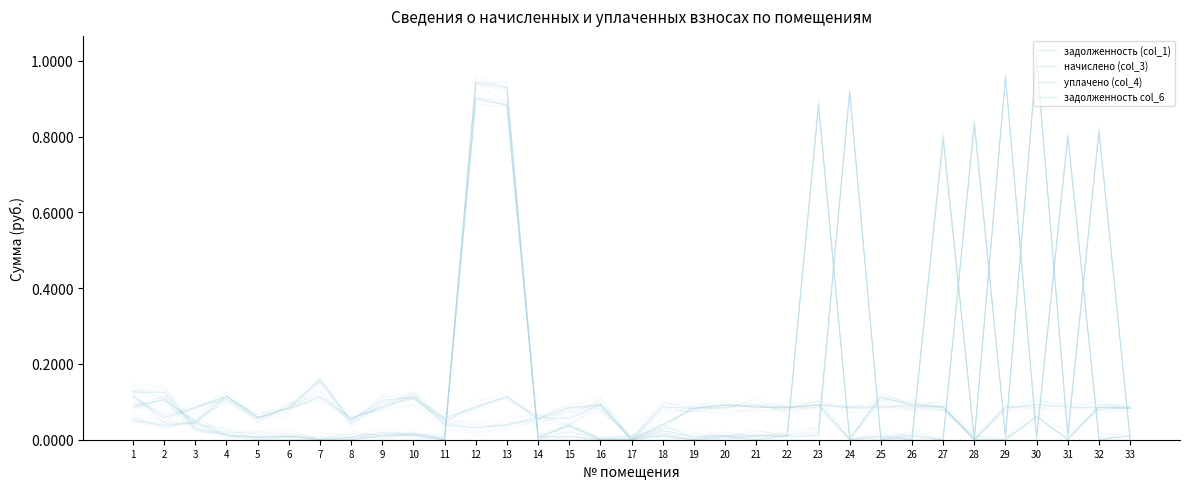

True or false: задолженность col_6 has more than 0 interior local peaks.

True